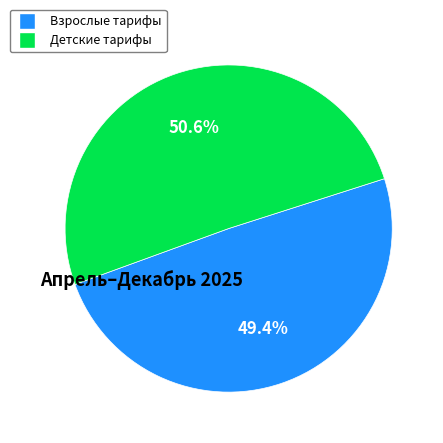

Is there any slice that represents more than half of the pie?

Yes